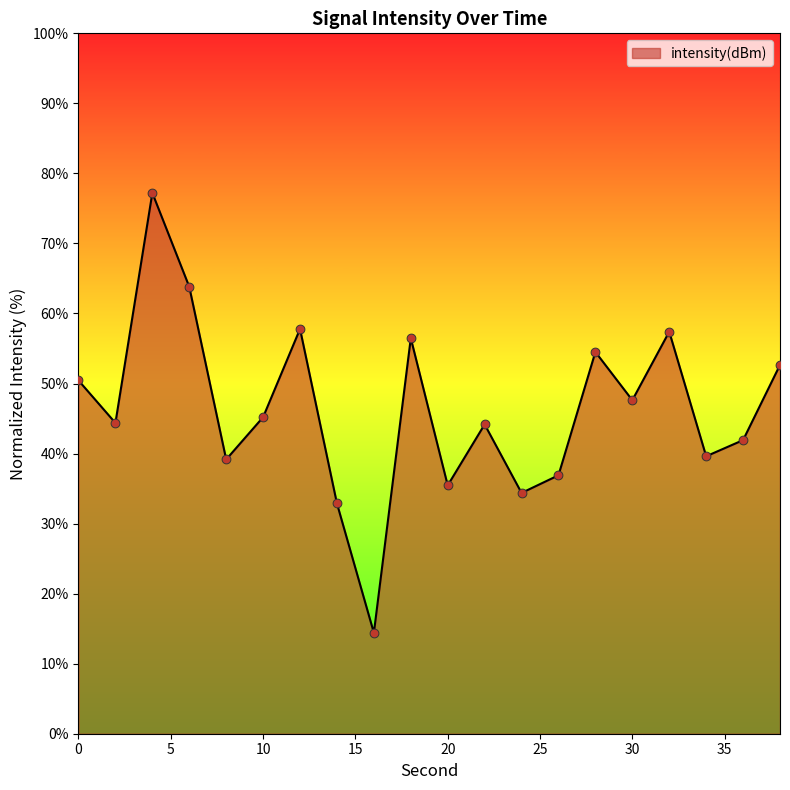

What is the greatest value displayed?

77.2